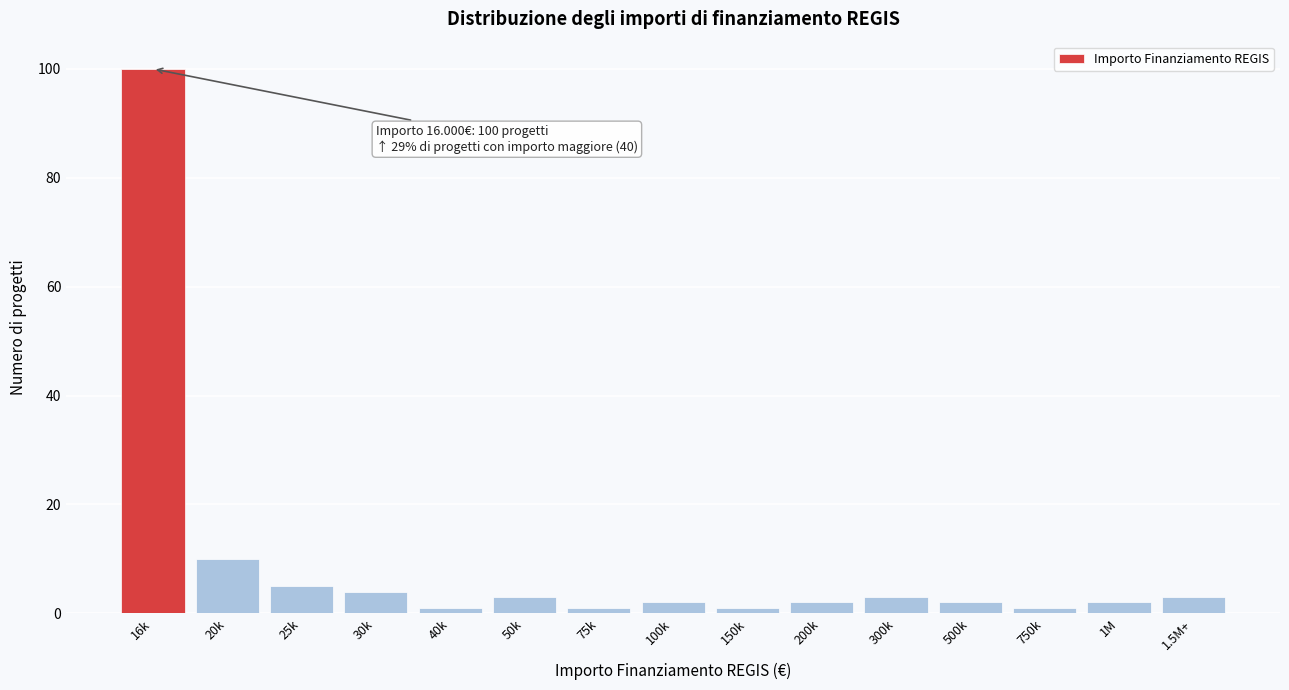

Reading right to left, extract all data points from this chart.

3	2	1	2	3	2	1	2	1	3	1	4	5	10	100